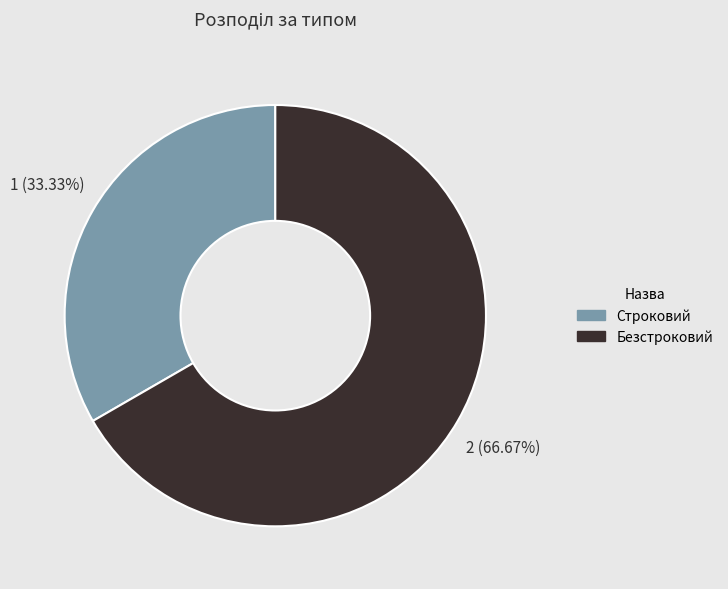

What portion of the pie excludes Строковий?

66.7%